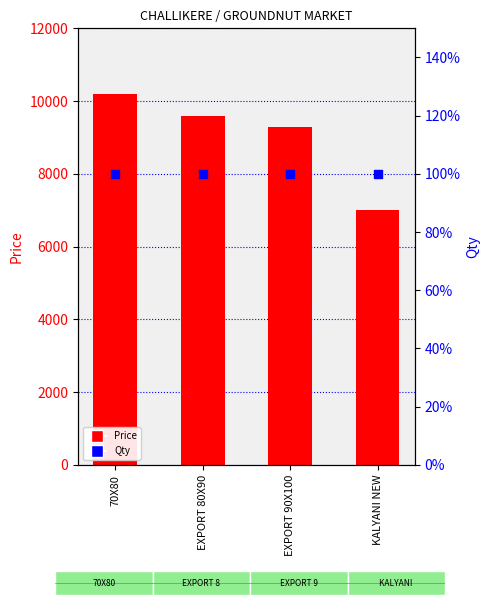

Which series reaches the minimum Y coordinate?

Qty